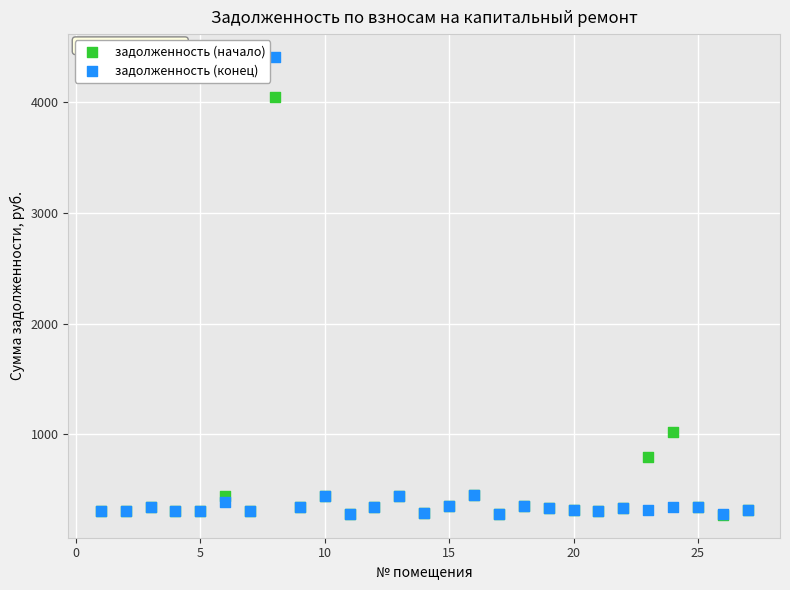

Which series has the widest spread of Y values?

задолженность (конец)